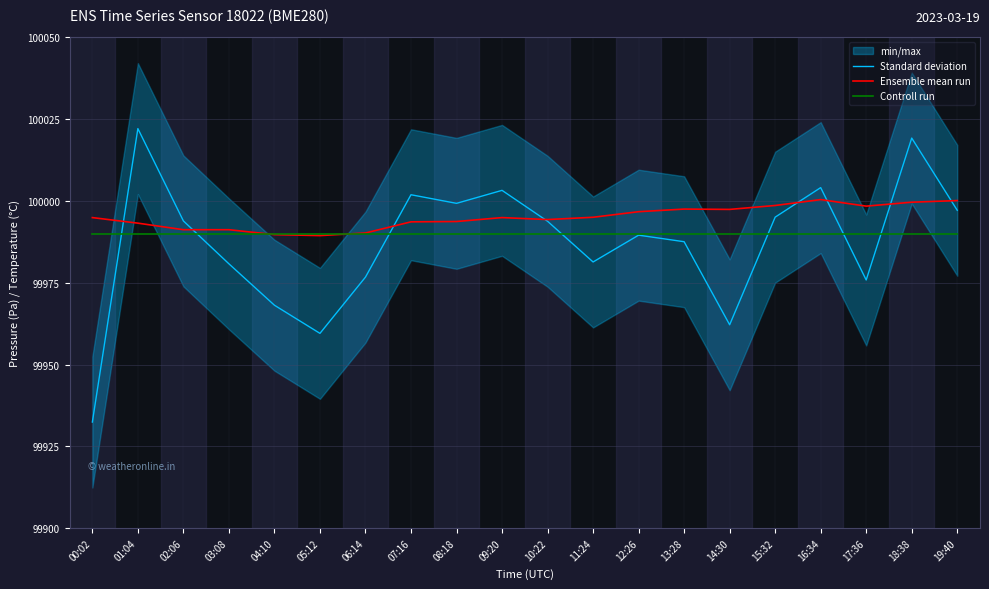

What is the average value of the Controll run series?

99990.0